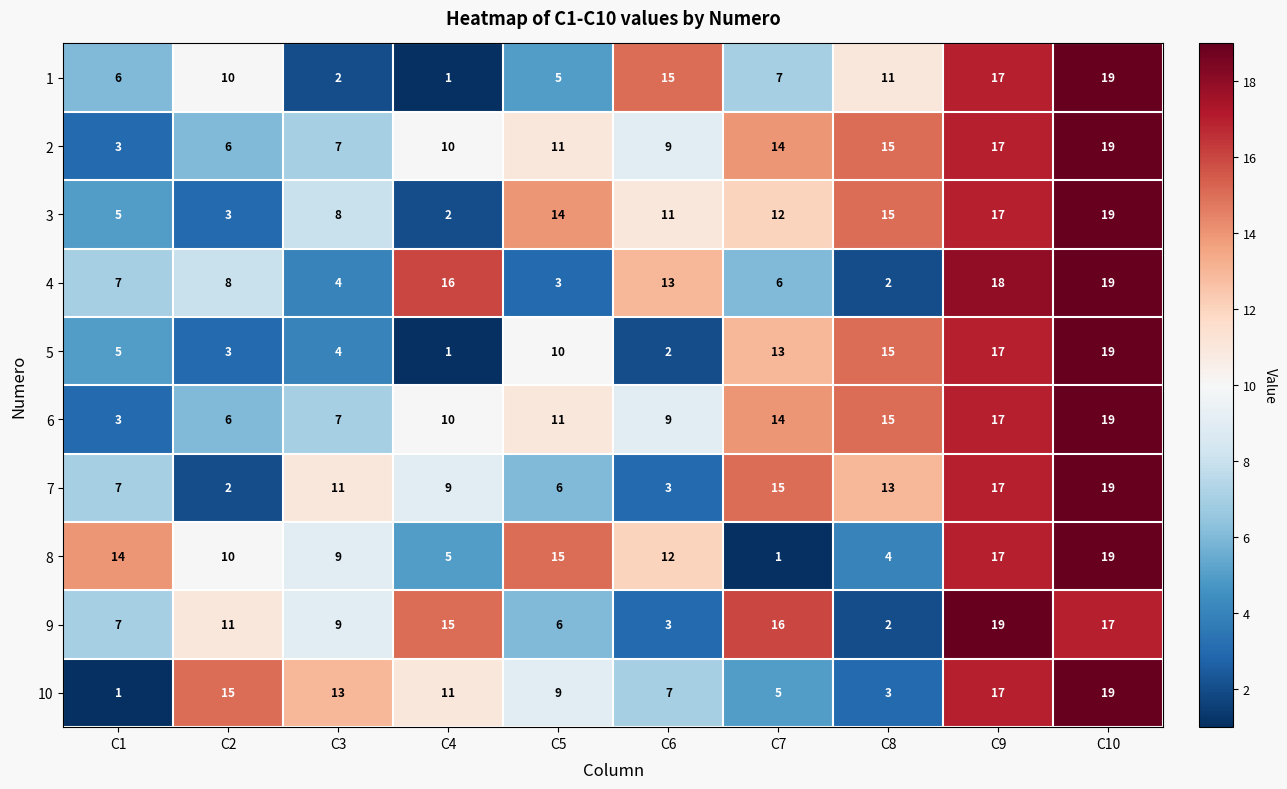

At which category is the sum across all series the highest?

C10